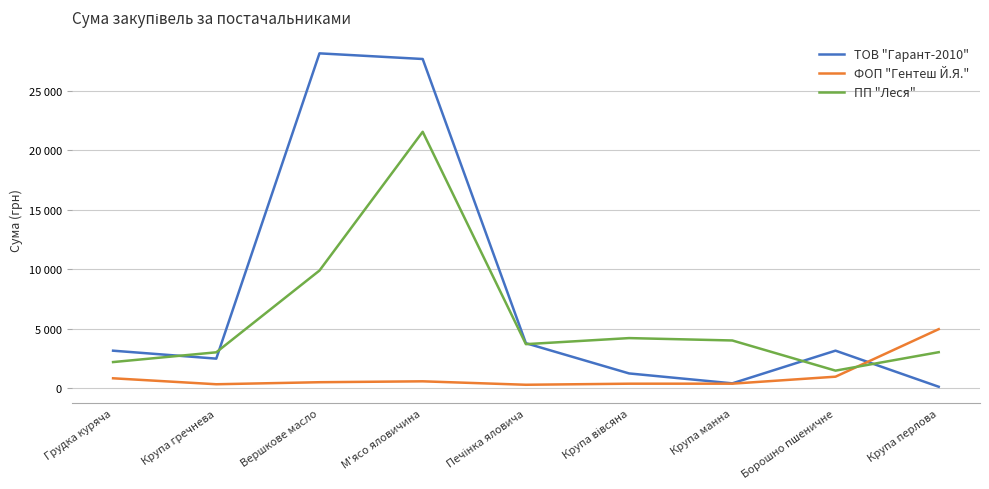

What are all the series names shown in the legend?

ТОВ "Гарант-2010", ФОП "Гентеш Й.Я.", ПП "Леся"